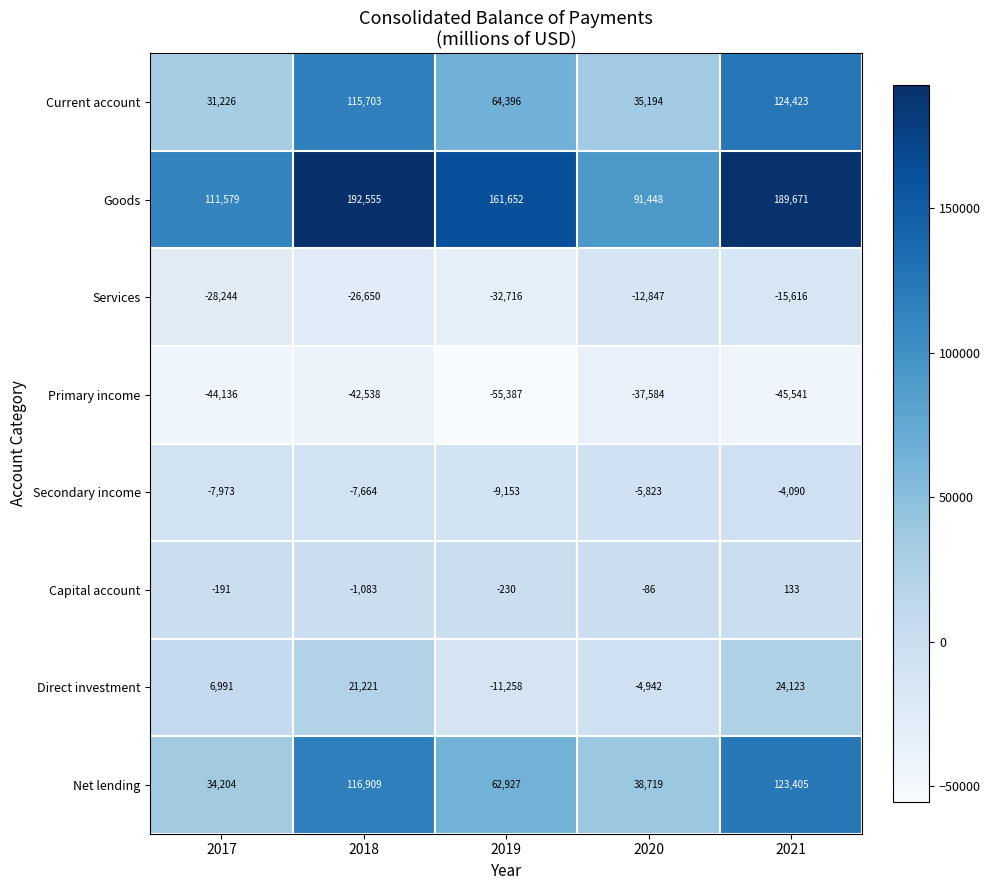

Which series changed the most between 2017 and 2018?

Current account